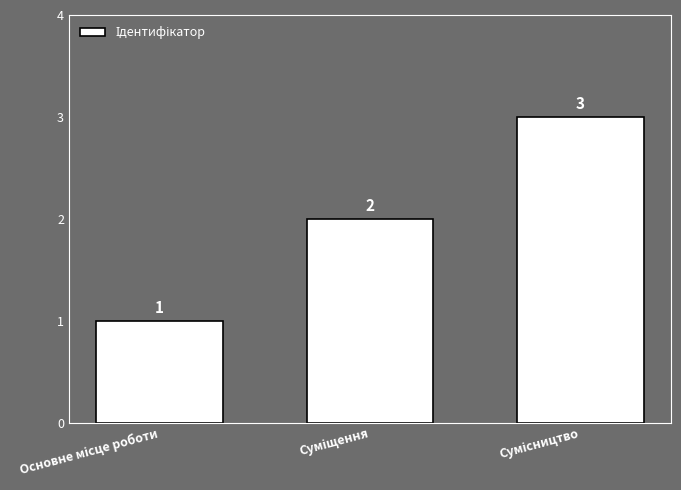

How many values are between 1 and 3?

3